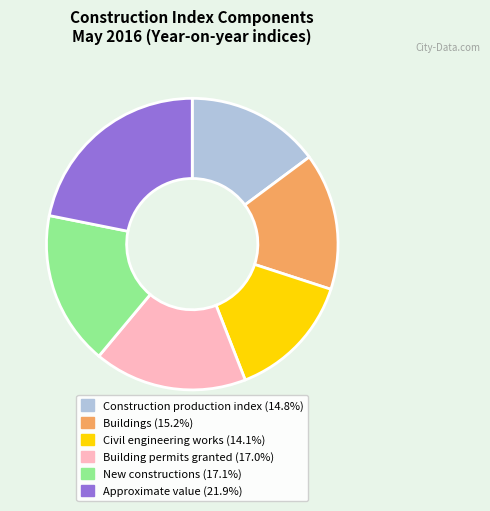

Do Buildings and Building permits granted together represent more than half of the pie?

No